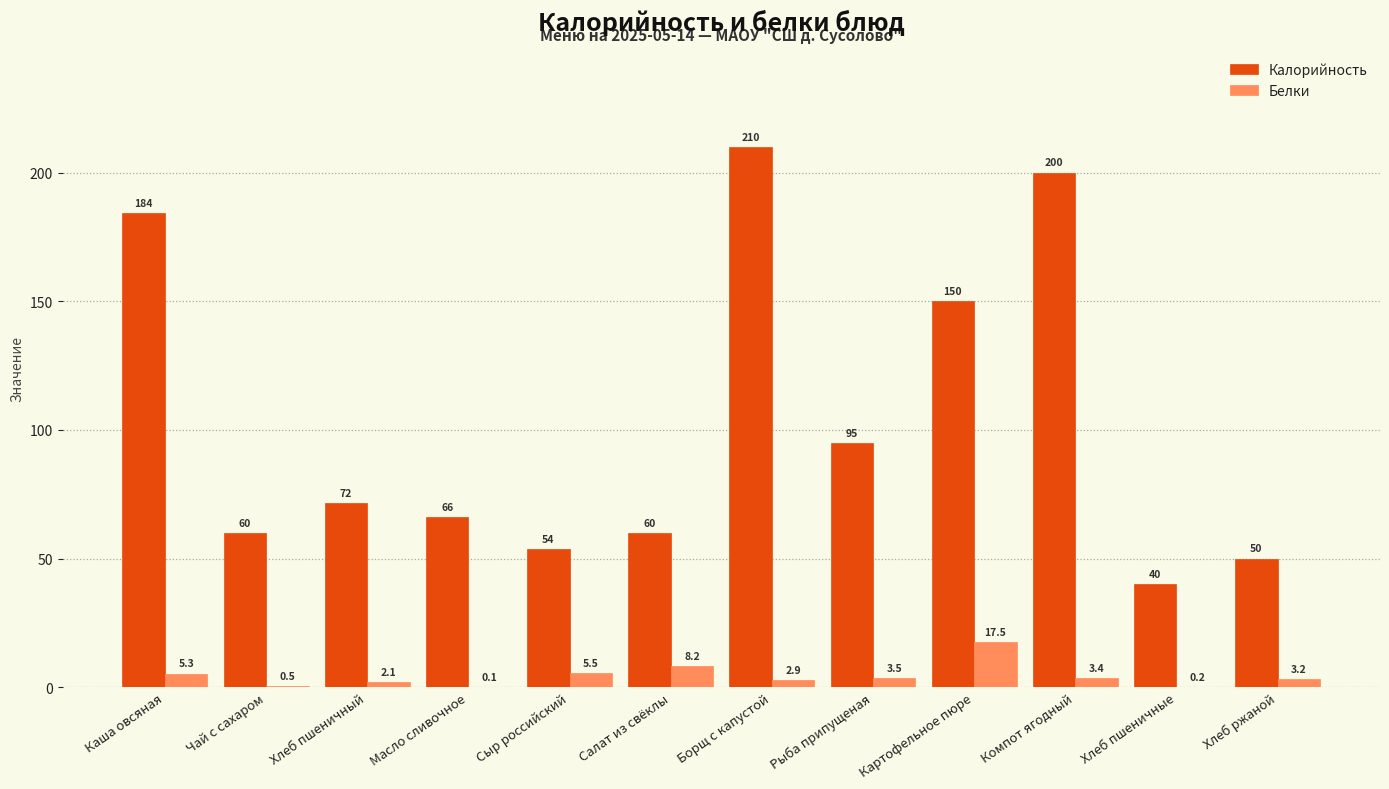

At which category is the sum across all series the highest?

Борщ с капустой